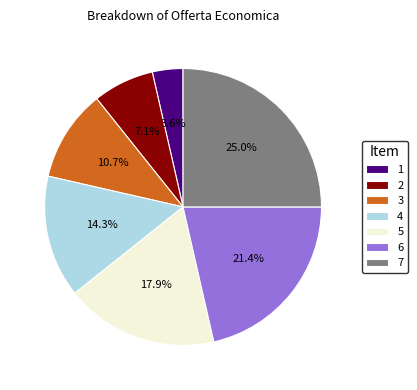

Which has a higher value, 7 or 6?

7